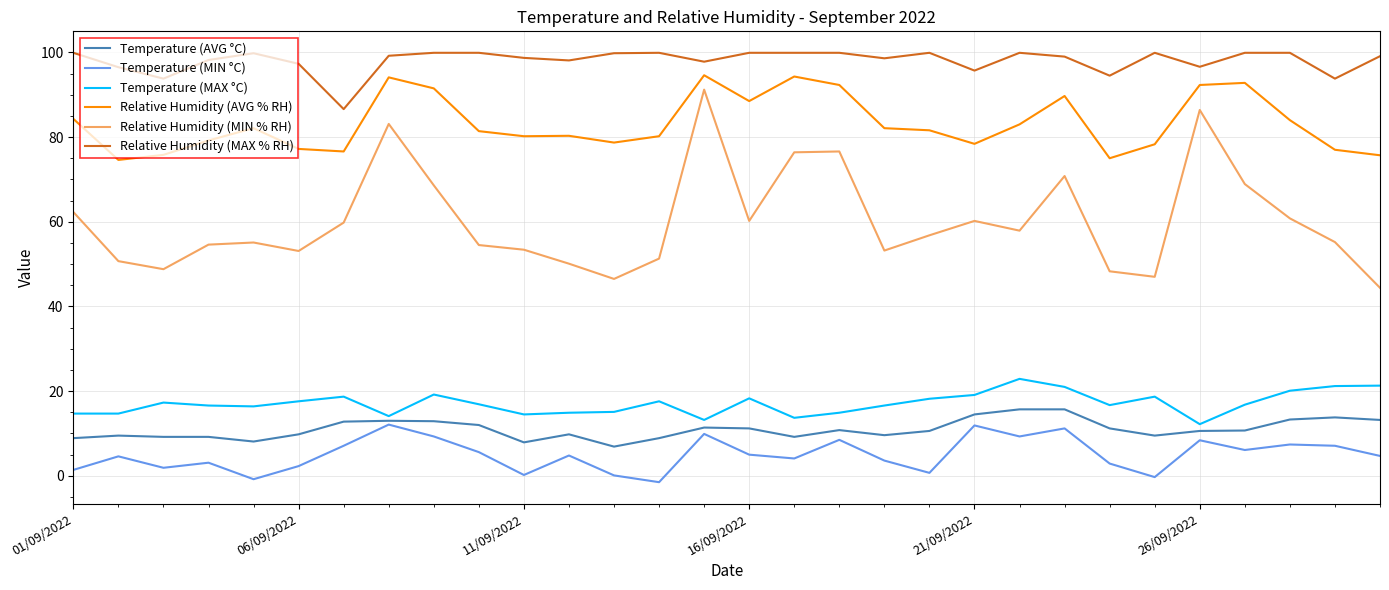

Which series has the widest spread of values?

Relative Humidity (MIN % RH)